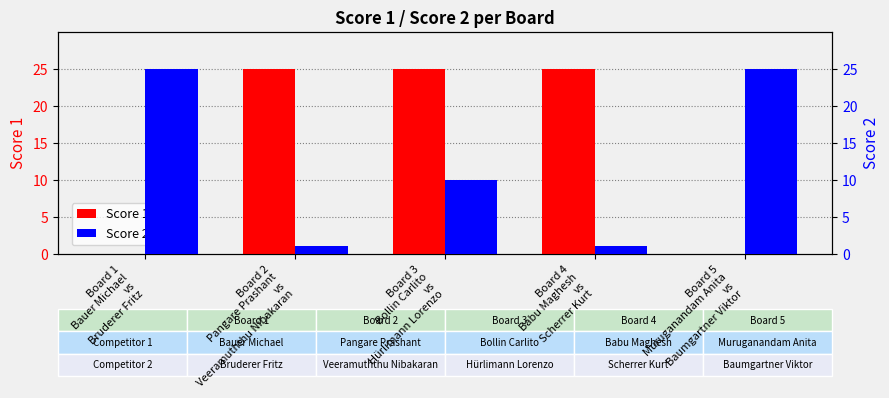

Are the bars grouped side by side (vs. stacked)?

Yes